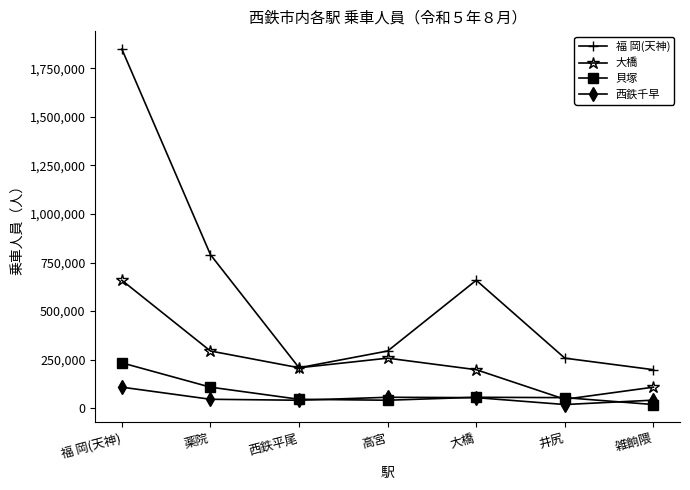

True or false: 大橋 has a value of 126073 at 西鉄平尾.

False